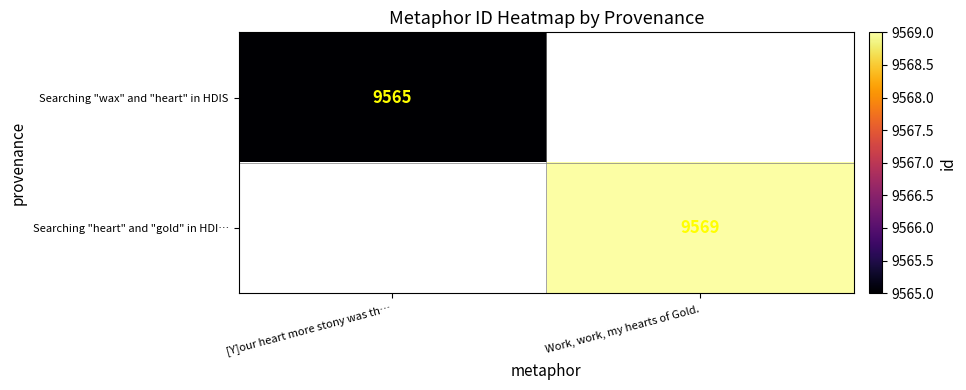

The value of Searching "wax" and "heart" in HDIS at [Y]our heart more stony was th… is 2197. True or false?

False